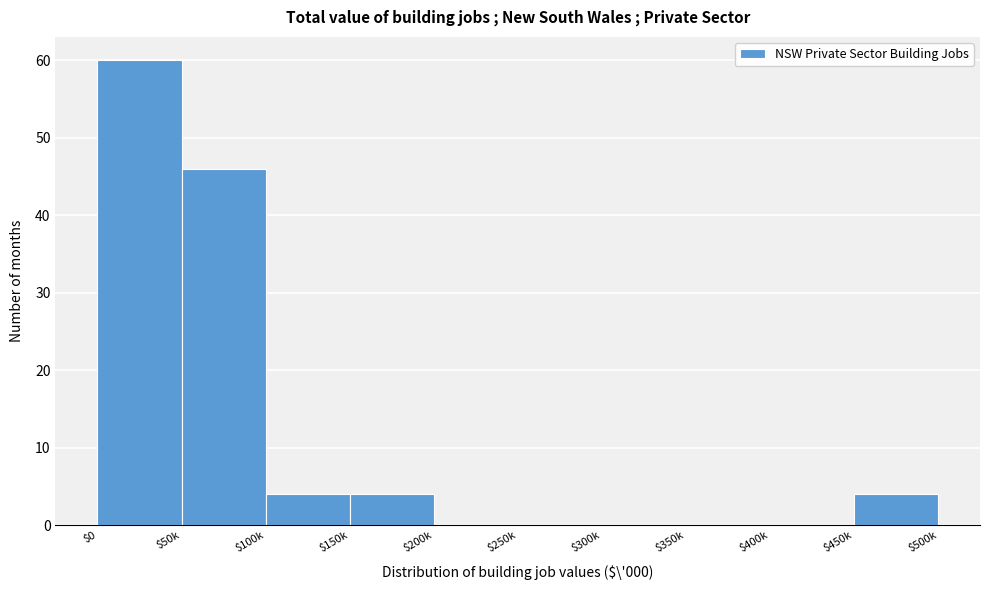

Where is the data nearest to the value 30?

$50k